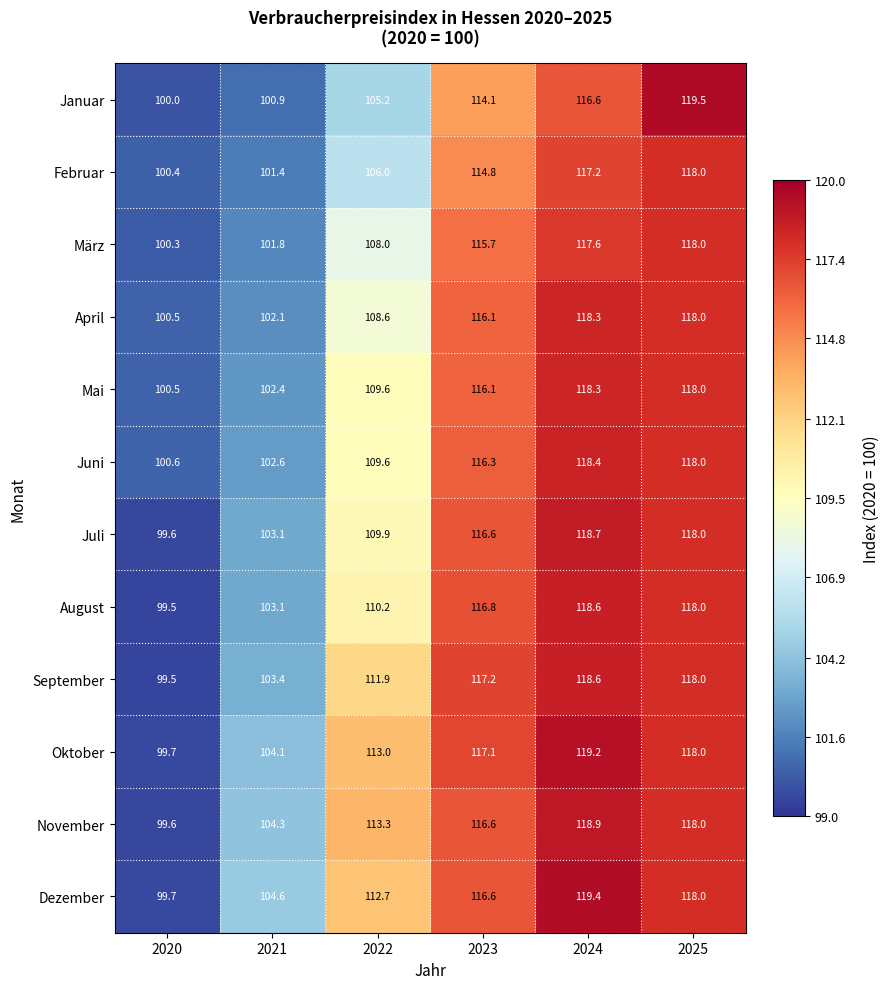

What is the spread (max minus min) of values at 2024?

2.8